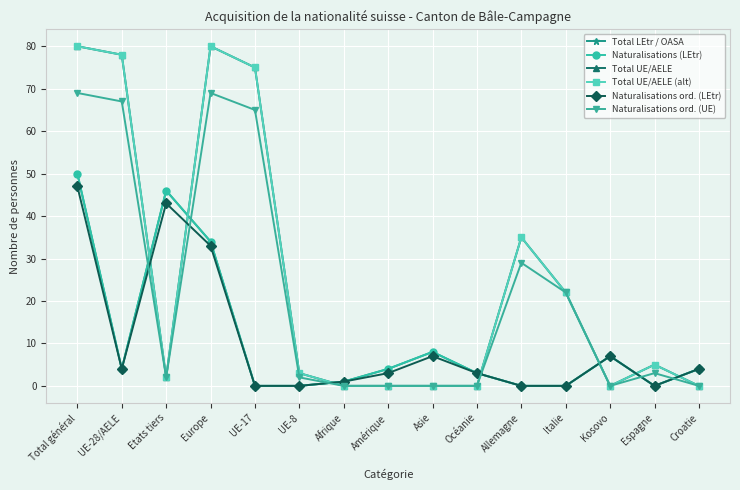

How many lines are shown in the chart?

6